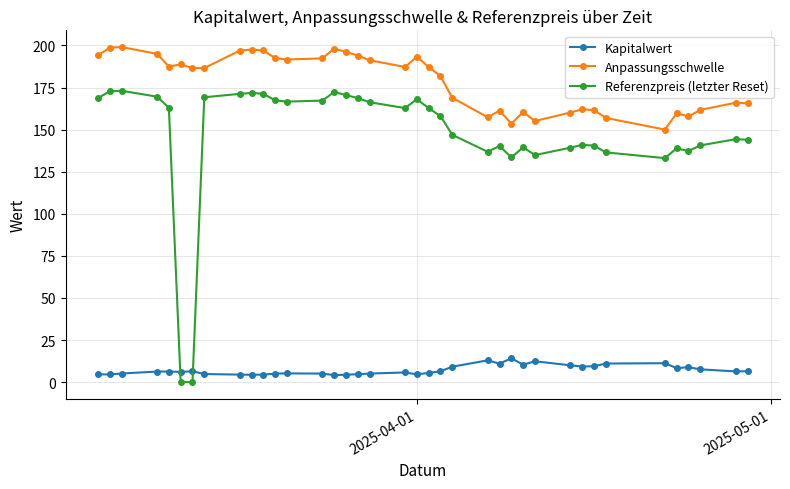

What is the average value of the Referenzpreis (letzter Reset) series?

147.1